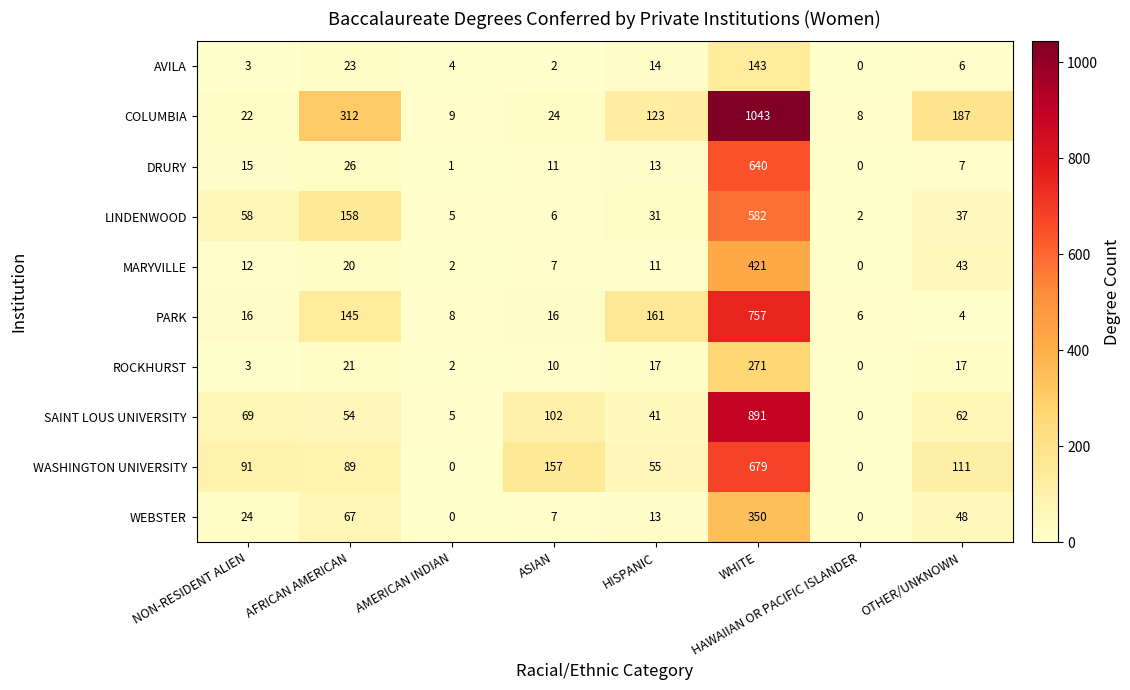

What is the total value across all series at HAWAIIAN OR PACIFIC ISLANDER?

16